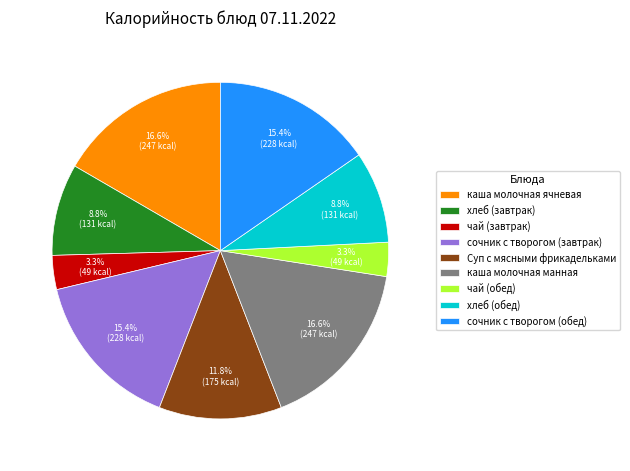

To the nearest percent, what is the average slice percentage?

11%